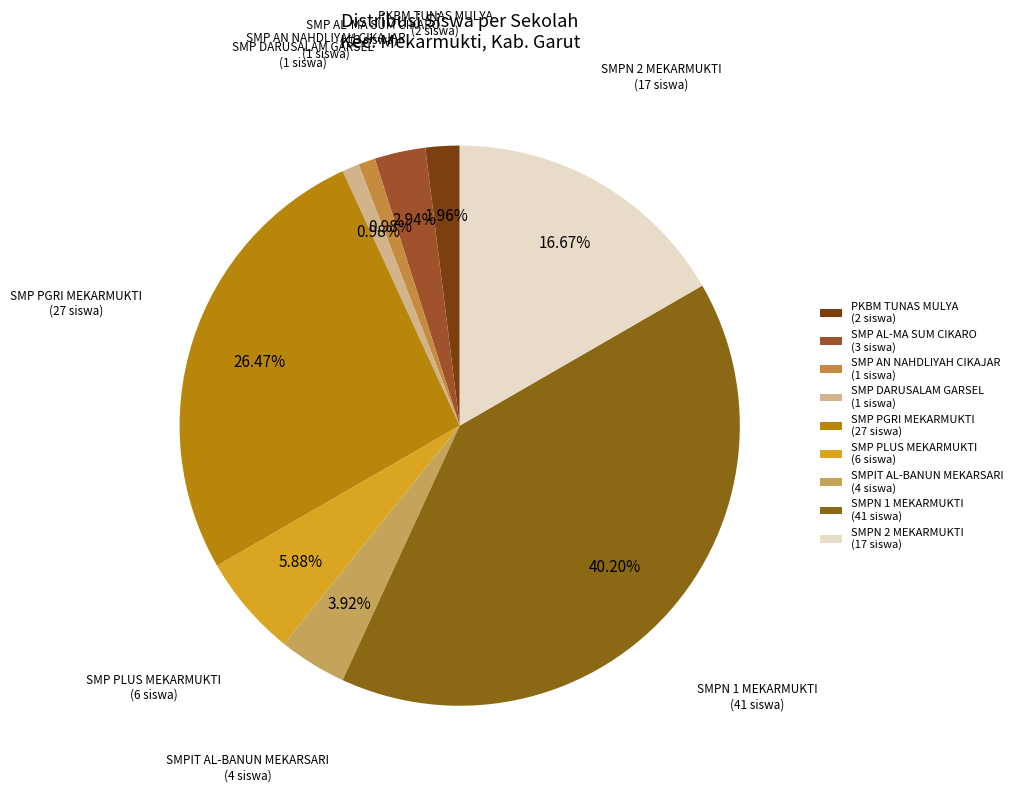

Combined, do SMPIT AL-BANUN MEKARSARI and PKBM TUNAS MULYA account for over 50%?

No